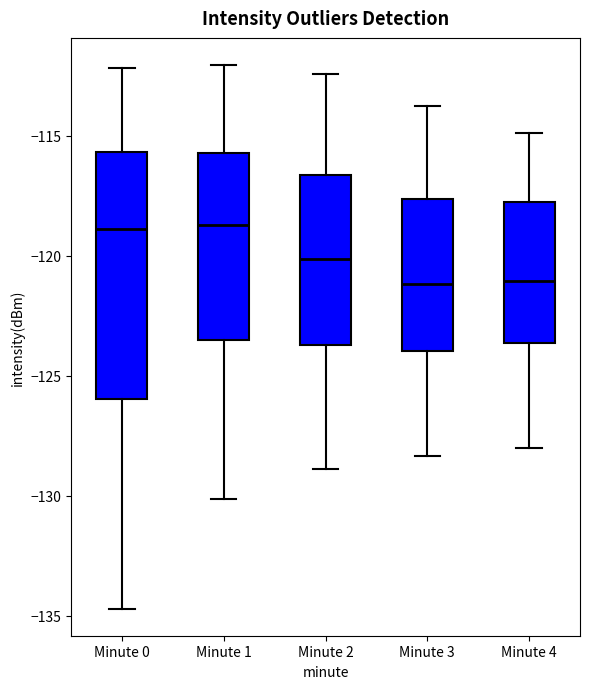

Where does the lower whisker of the box for Minute 1 end on the y-axis? The values are not printed on the chart, so give them approximately, as read against the axis.

-130.0